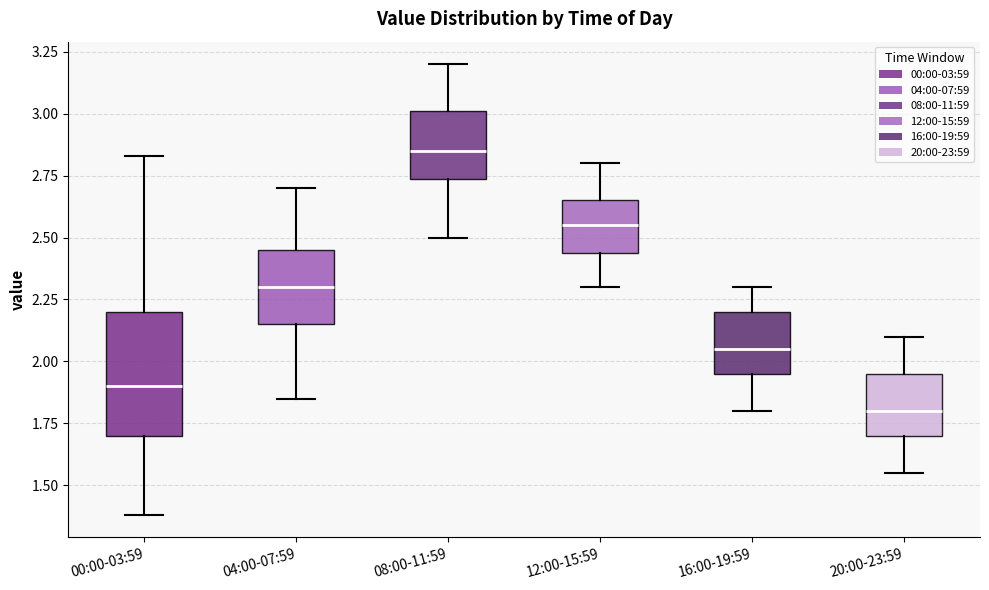

Where is the lower edge of the box for 00:00-03:59 on the y-axis? The values are not printed on the chart, so give them approximately, as read against the axis.

1.70